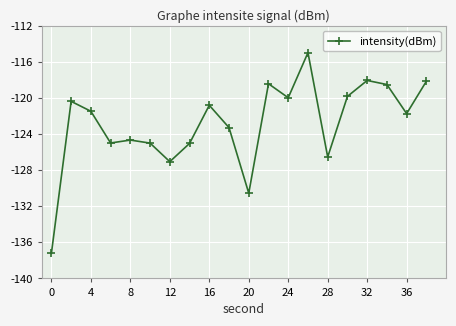

What is the value of the 12th point from the left?

-118.4